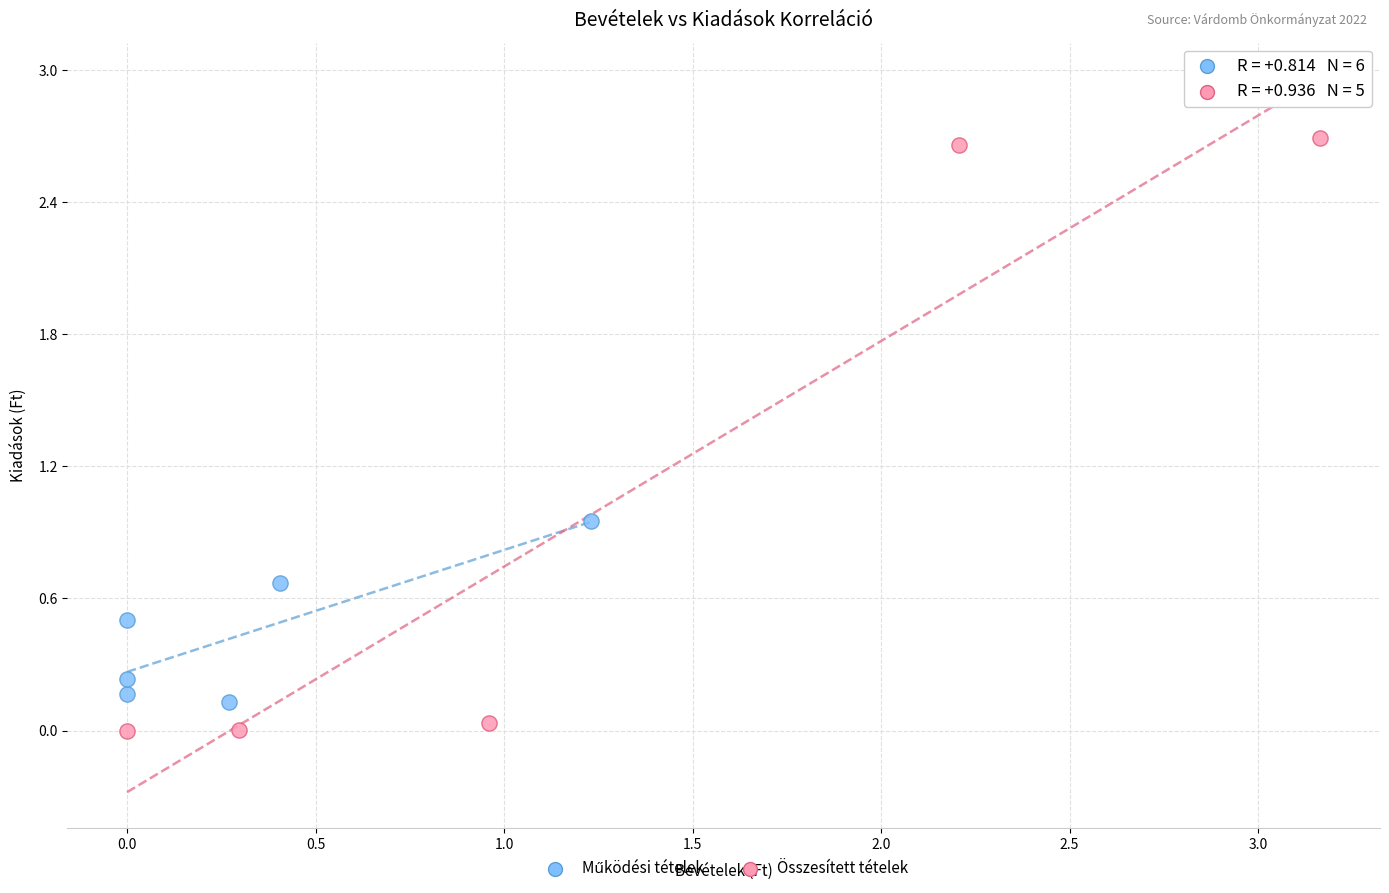

Which series has the largest Y range (max minus min)?

Összesített tételek